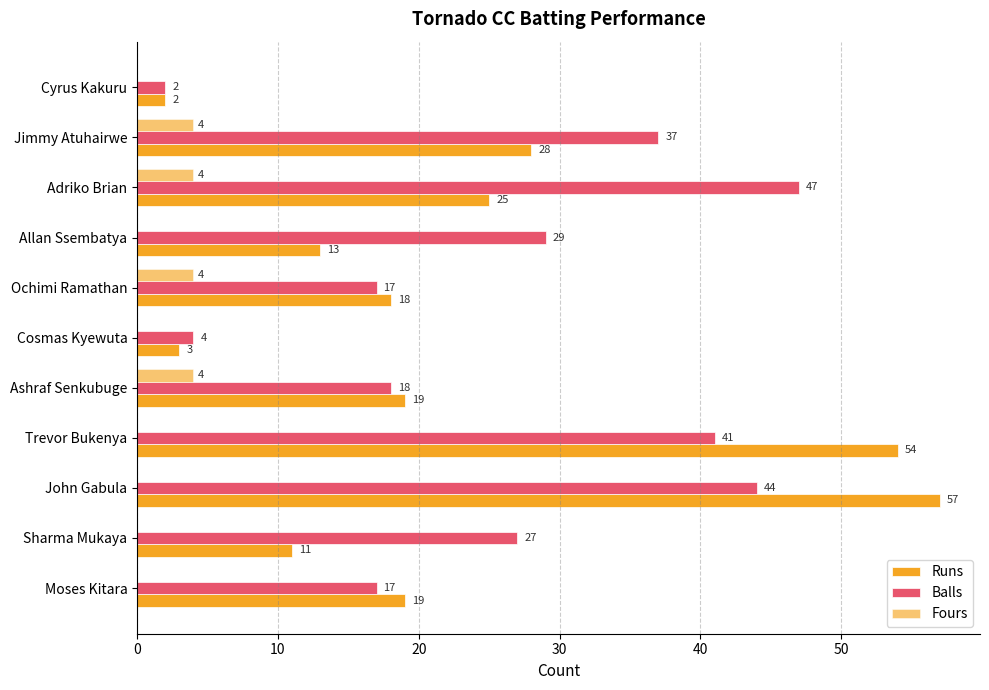

What is the difference between the second highest and second lowest values in the Balls series?

40